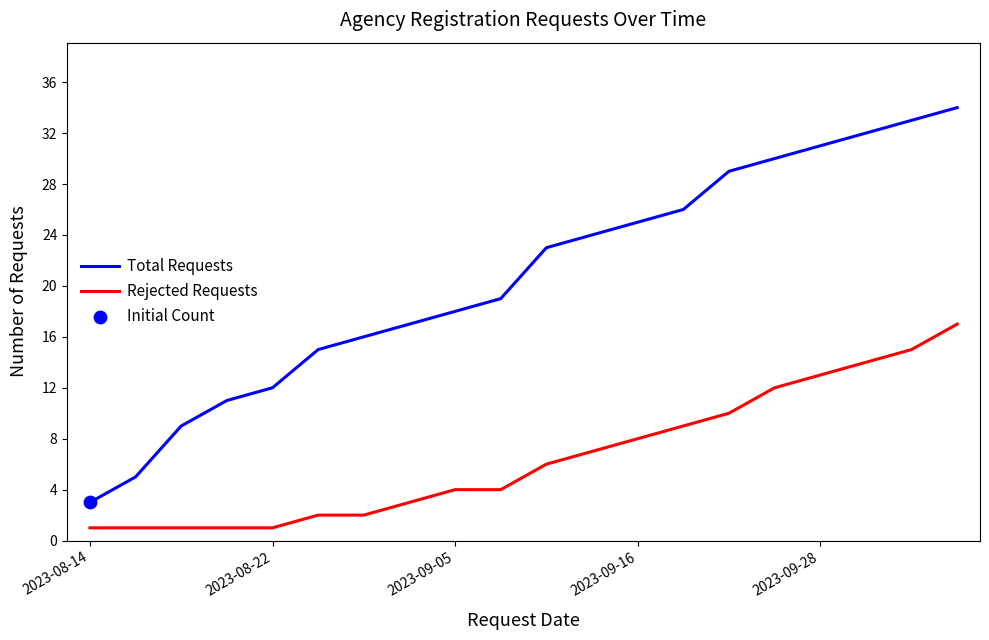

Which series has the largest total across all categories?

Total Requests